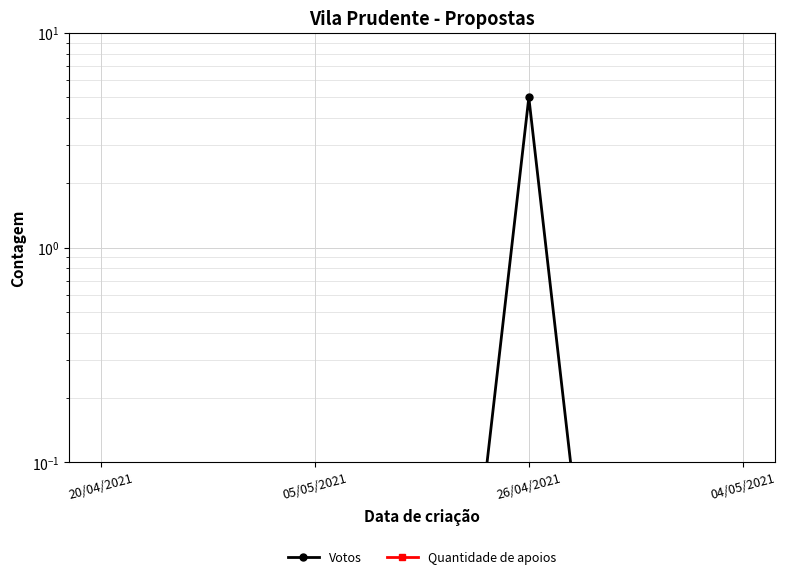

What are all the series names shown in the legend?

Votos, Quantidade de apoios